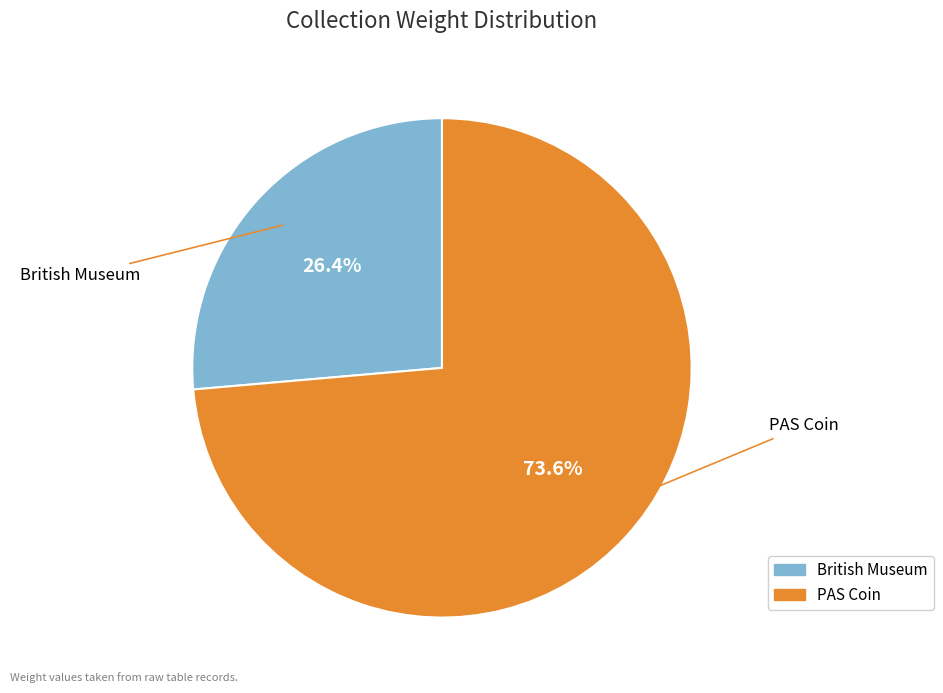

Do British Museum and PAS Coin together represent more than half of the pie?

Yes